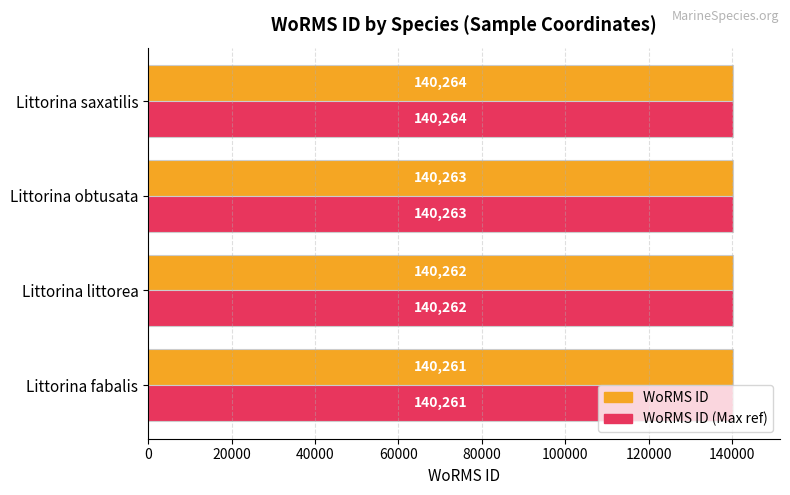

Which label corresponds to the largest value in the chart?

Littorina saxatilis